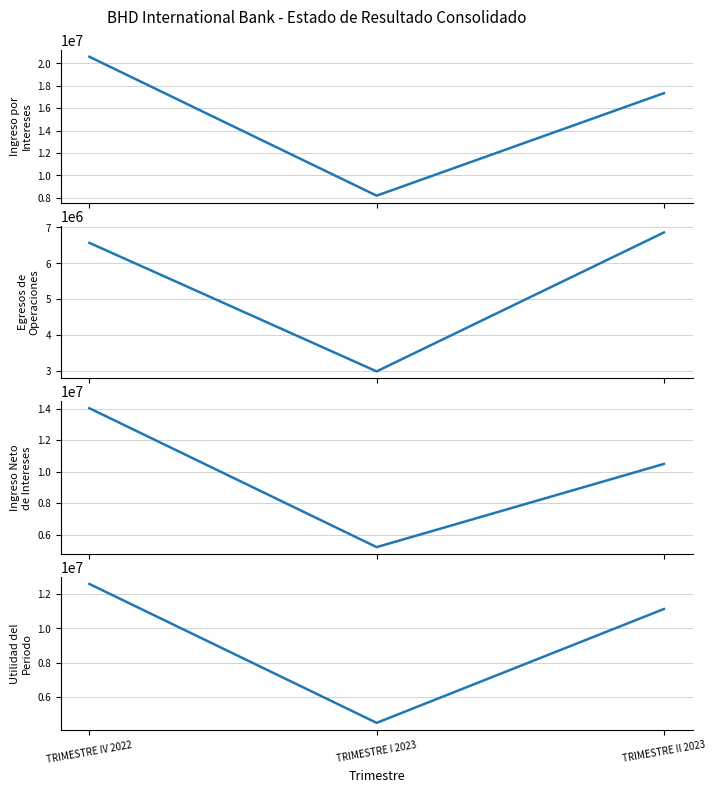

What is the average value of the EGRESOS DE OPERACIONES series?

5474150.5